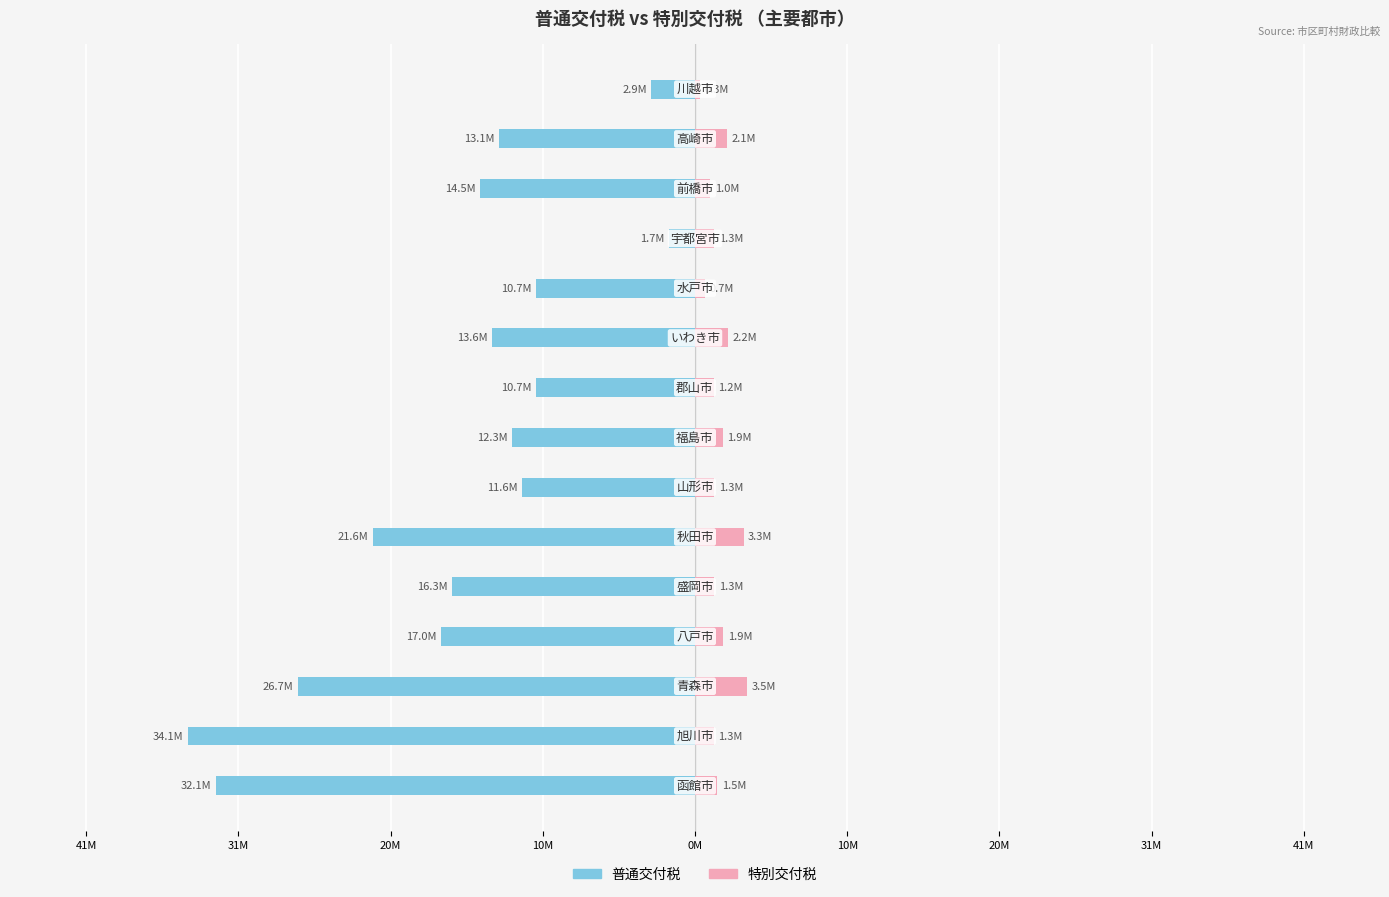

Reading left to right, list all the values displayed in this chart.

普通交付税: -32.1	-34.1	-26.7	-17.0	-16.3	-21.6	-11.6	-12.3	-10.7	-13.6	-10.7	-1.7	-14.5	-13.1	-2.9
特別交付税: 1.5	1.3	3.5	1.9	1.3	3.3	1.3	1.9	1.2	2.2	0.7	1.3	1.0	2.1	0.3